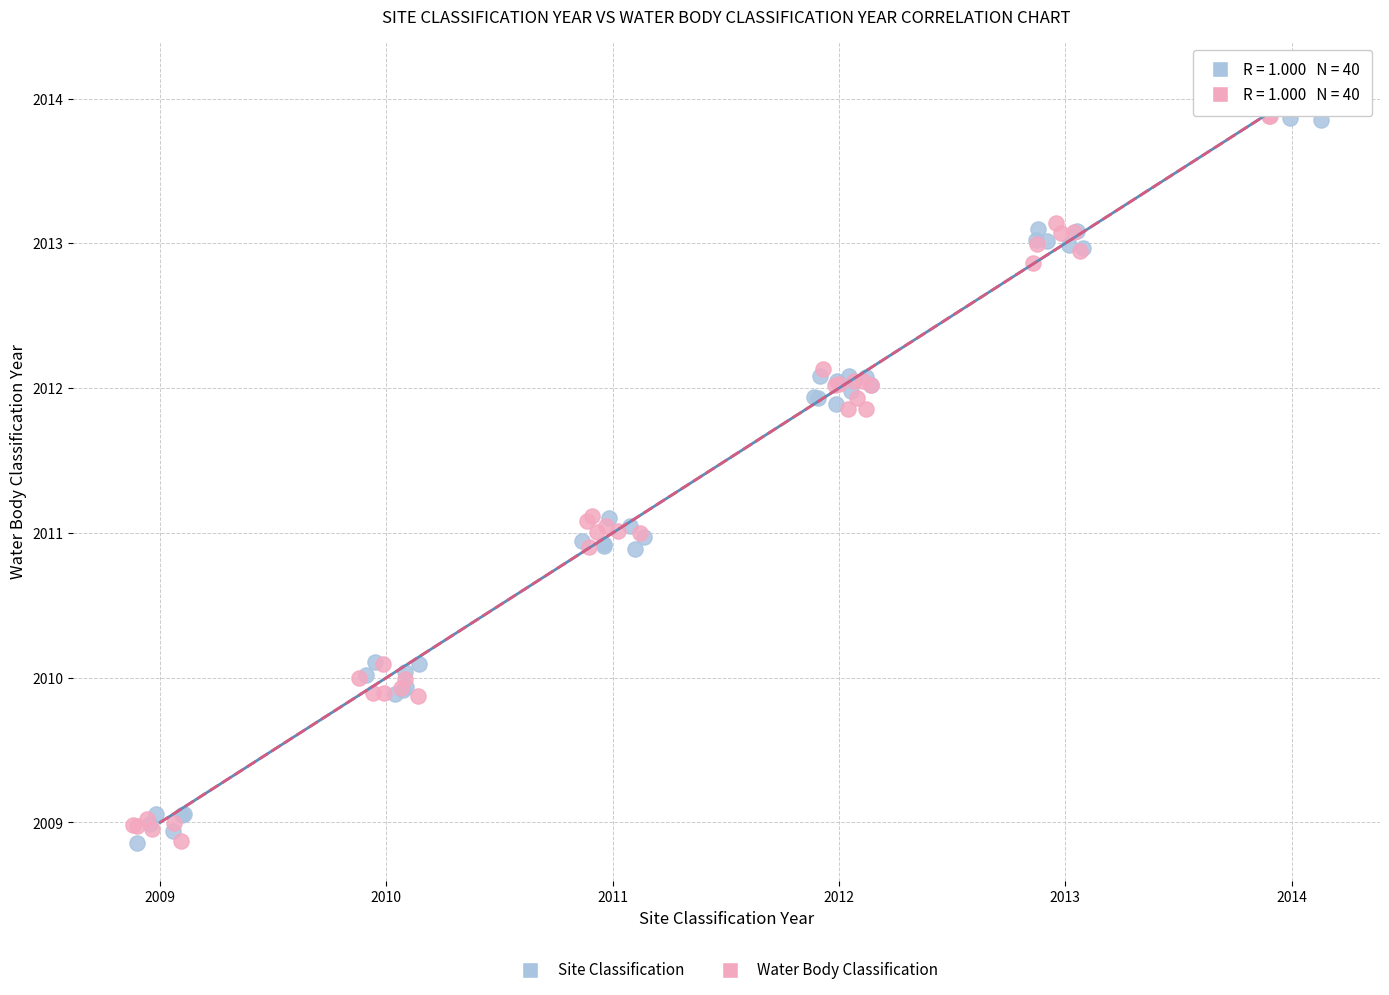

Which series reaches the maximum Y coordinate?

Water Body Classification